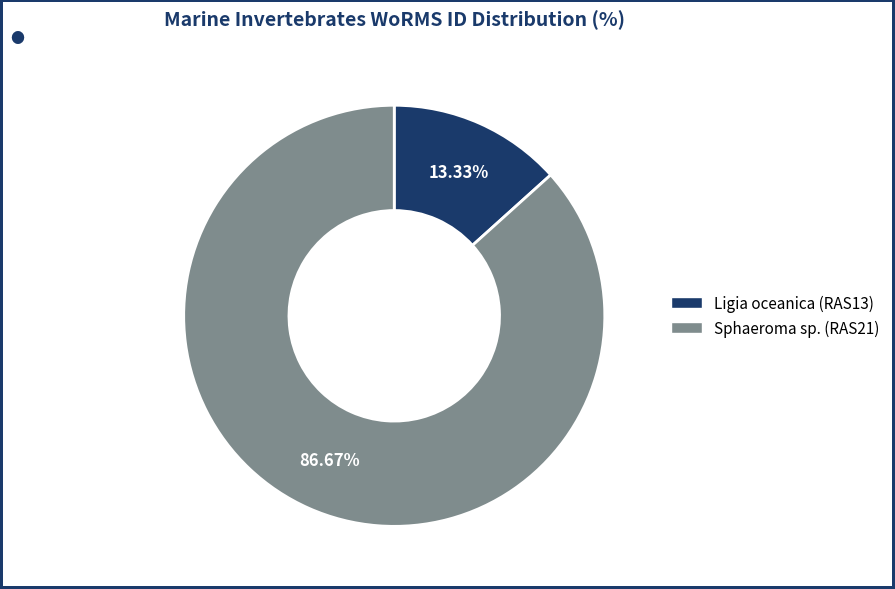

To the nearest percent, what is the difference between the Sphaeroma sp. (RAS21) and Ligia oceanica (RAS13) slice percentages?

73%